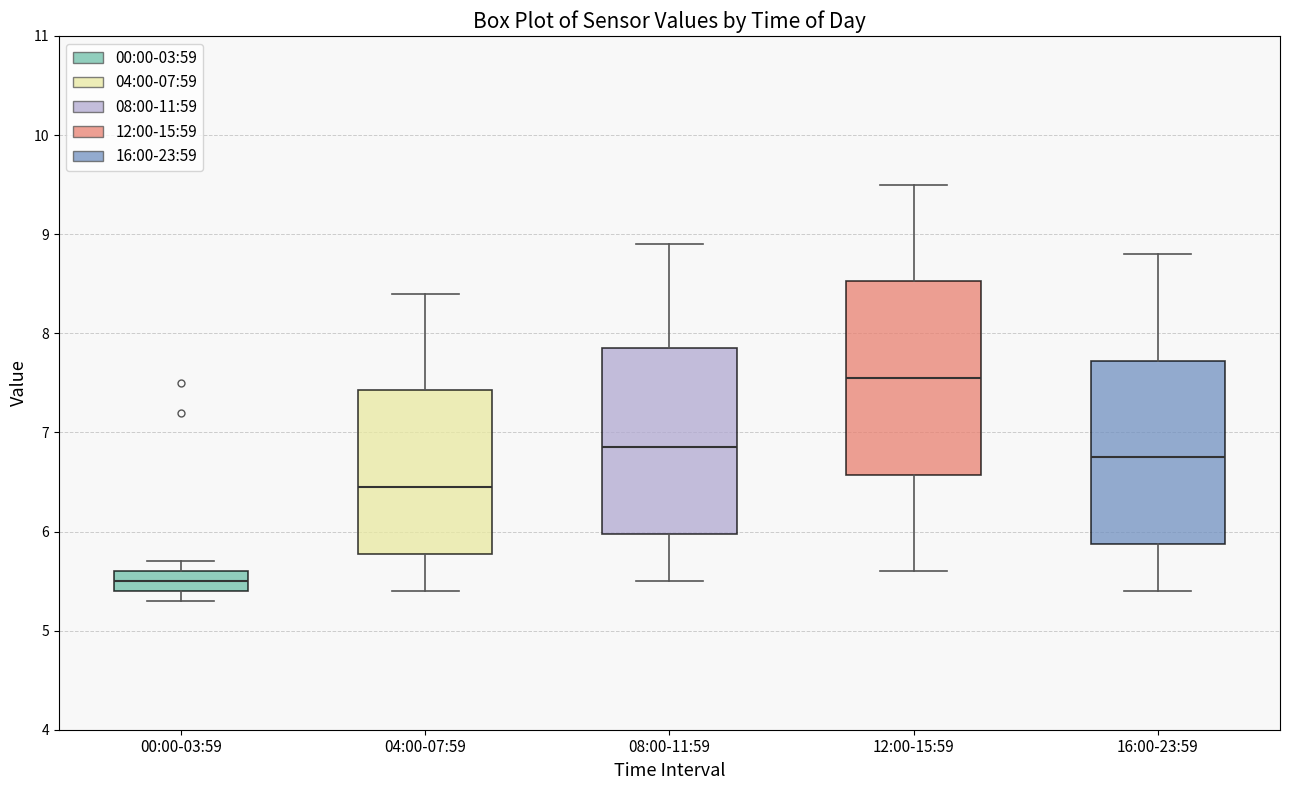

Where is the lower edge of the box for 04:00-07:59 on the y-axis? The values are not printed on the chart, so give them approximately, as read against the axis.

5.8